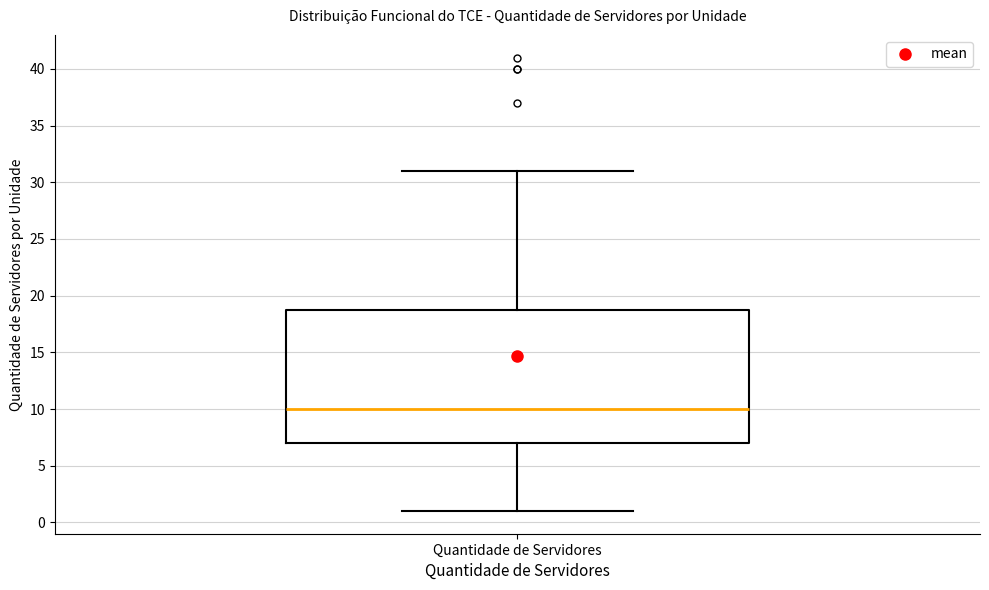

Read this box plot against the y-axis: the position of the median line, the range covered by the box, and the ends of both whiskers. The values are not printed on the chart, so give them approximately, as read against the axis.

median 10, box 7 to 19, whiskers 1 to 31